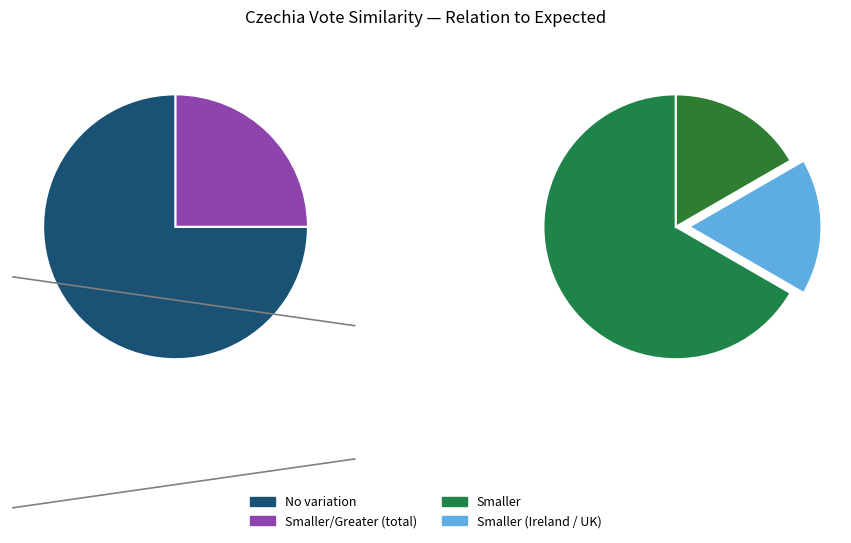

Combined, what portion of the pie is No variation (Malta) and Smaller (Ireland)?

25.1%